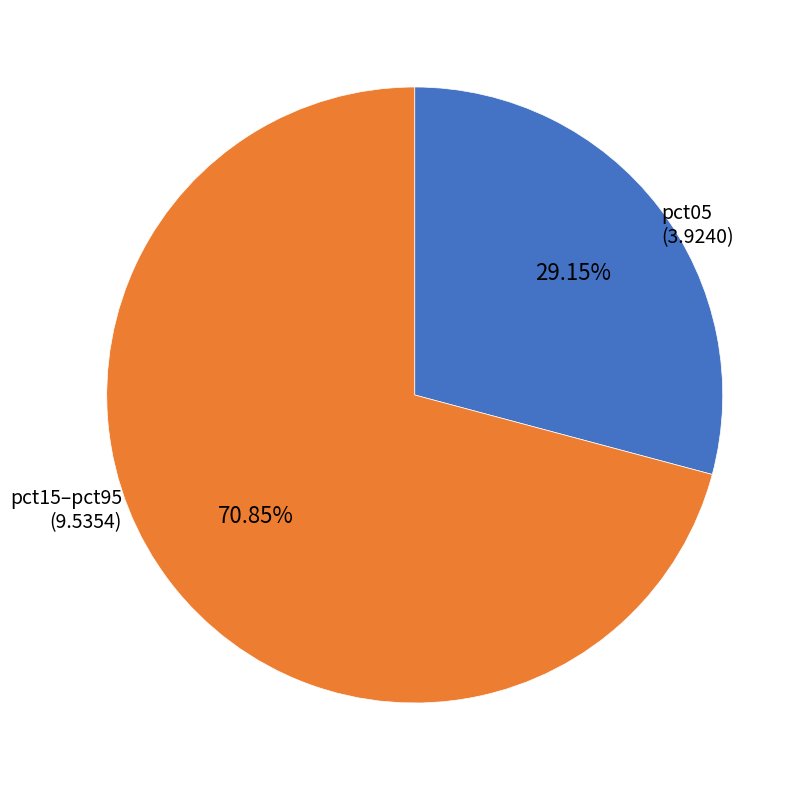

Rank the categories by value from lowest to highest.

pct05, pct15–pct95